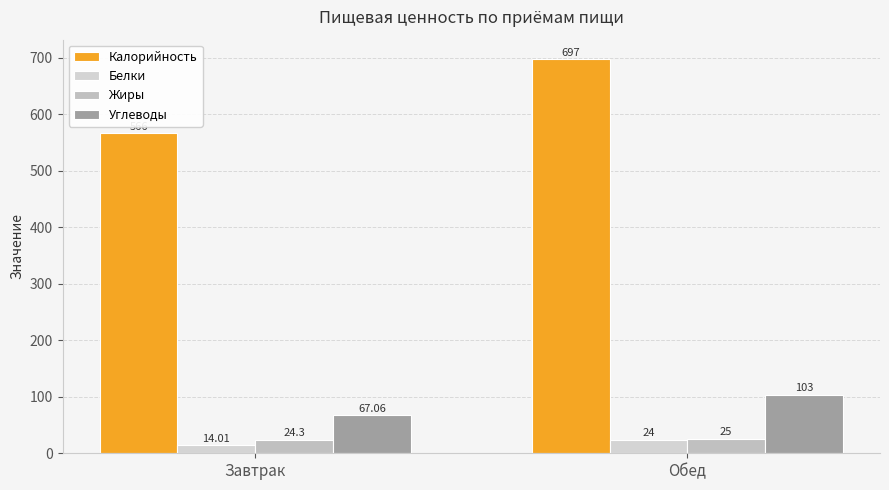

How many series are shown in this chart?

4